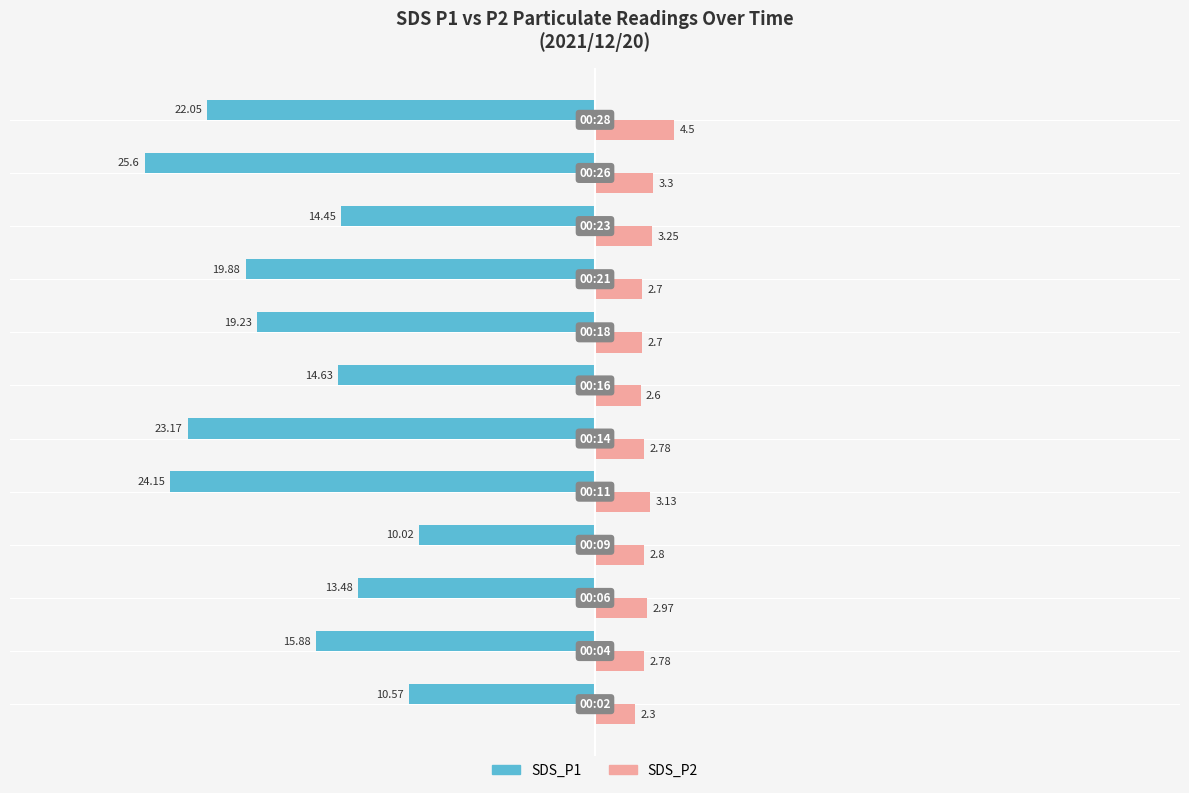

Which series has the largest total across all categories?

SDS_P2